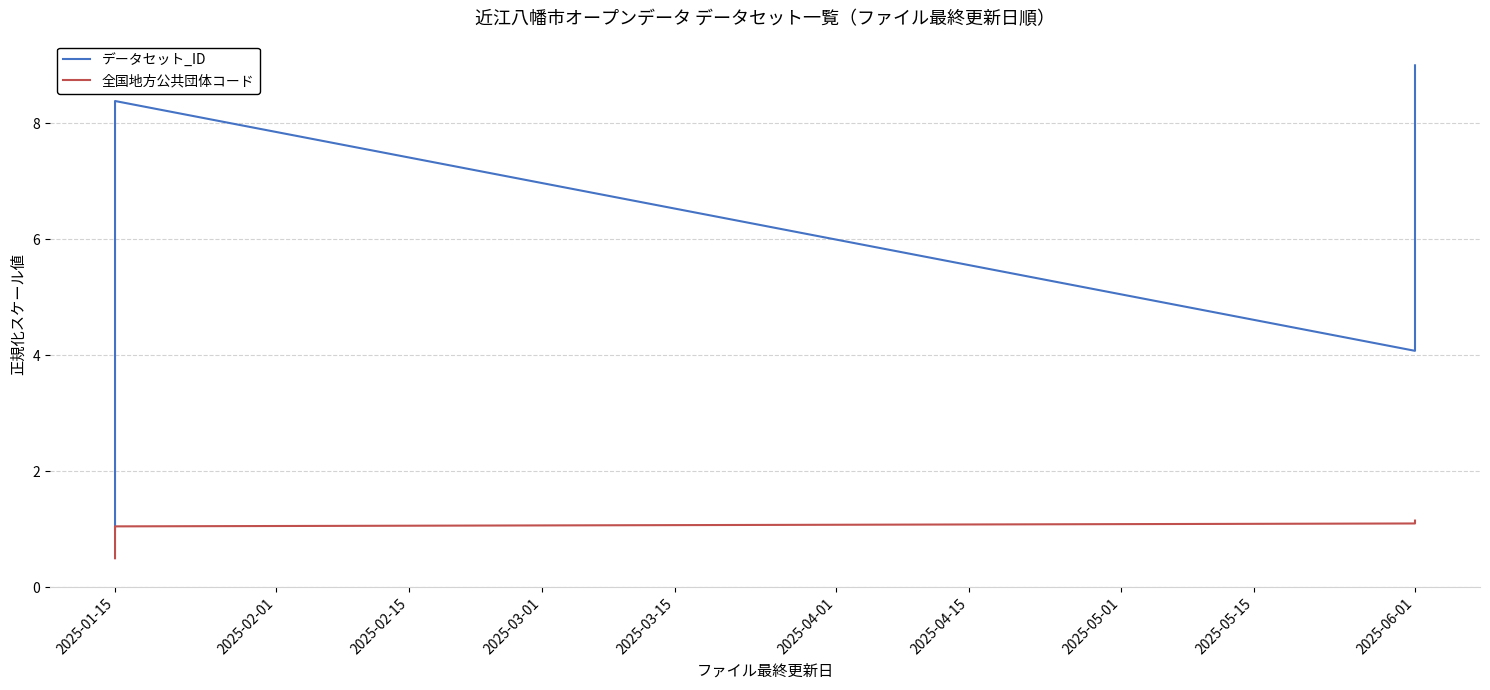

The value of 全国地方公共団体コード at 2025-01-15 is 0.9. True or false?

False